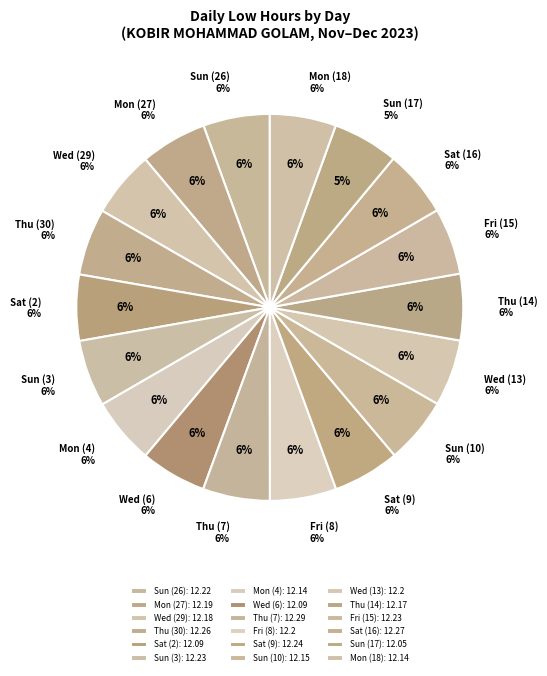

To the nearest percent, what portion does Thu (7) represent?

6%